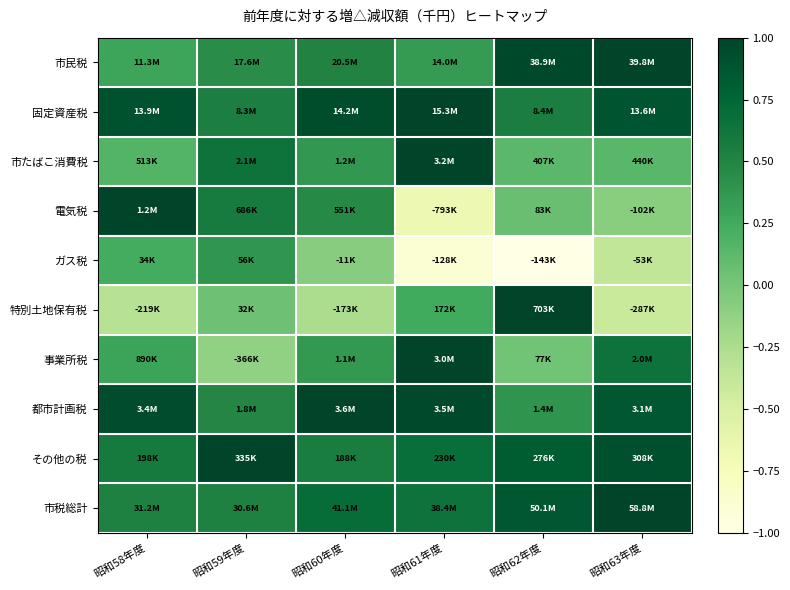

Reading left to right, transcribe all the data shown in this chart.

市民税: 昭和58年度=0.3	昭和59年度=0.4	昭和60年度=0.5	昭和61年度=0.4	昭和62年度=1.0	昭和63年度=1.0
固定資産税: 昭和58年度=0.9	昭和59年度=0.5	昭和60年度=0.9	昭和61年度=1.0	昭和62年度=0.5	昭和63年度=0.9
市たばこ消費税: 昭和58年度=0.2	昭和59年度=0.6	昭和60年度=0.4	昭和61年度=1.0	昭和62年度=0.1	昭和63年度=0.1
電気税: 昭和58年度=1.0	昭和59年度=0.6	昭和60年度=0.5	昭和61年度=-0.7	昭和62年度=0.1	昭和63年度=-0.1
ガス税: 昭和58年度=0.2	昭和59年度=0.4	昭和60年度=-0.1	昭和61年度=-0.9	昭和62年度=-1.0	昭和63年度=-0.4
特別土地保有税: 昭和58年度=-0.3	昭和59年度=0.0	昭和60年度=-0.2	昭和61年度=0.2	昭和62年度=1.0	昭和63年度=-0.4
事業所税: 昭和58年度=0.3	昭和59年度=-0.1	昭和60年度=0.4	昭和61年度=1.0	昭和62年度=0.0	昭和63年度=0.7
都市計画税: 昭和58年度=0.9	昭和59年度=0.5	昭和60年度=1.0	昭和61年度=1.0	昭和62年度=0.4	昭和63年度=0.9
その他の税: 昭和58年度=0.6	昭和59年度=1.0	昭和60年度=0.6	昭和61年度=0.7	昭和62年度=0.8	昭和63年度=0.9
市税総計: 昭和58年度=0.5	昭和59年度=0.5	昭和60年度=0.7	昭和61年度=0.7	昭和62年度=0.9	昭和63年度=1.0